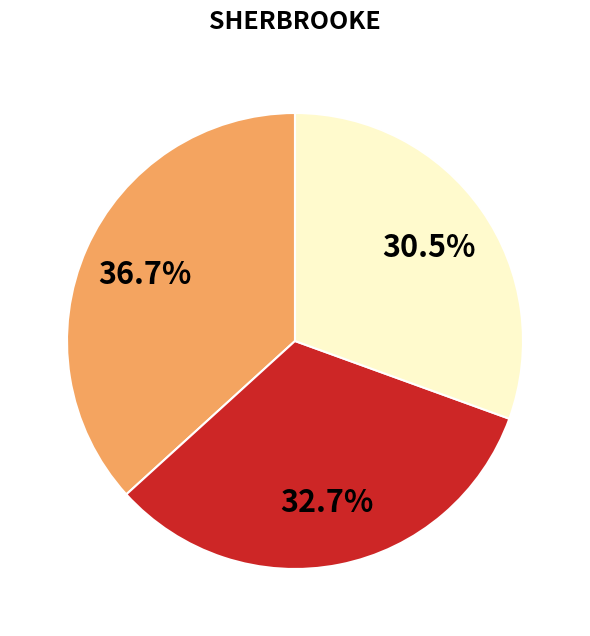

Does any single category account for the majority?

No